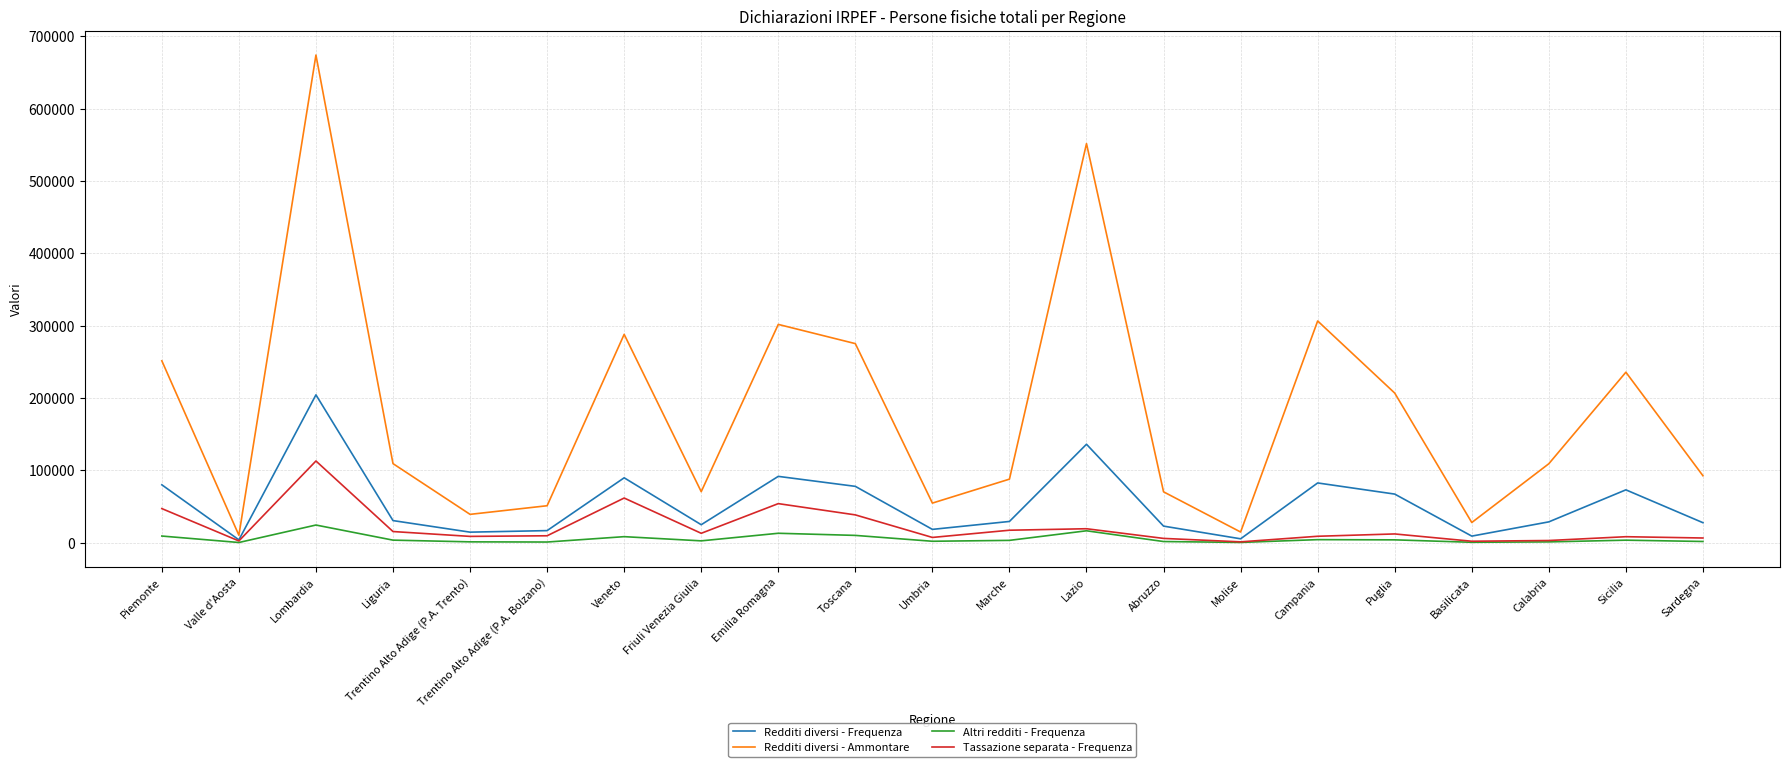

How many lines are shown in the chart?

4